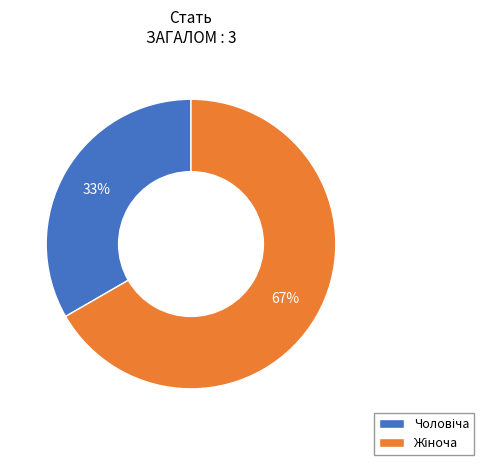

Is there any slice that represents more than half of the pie?

Yes